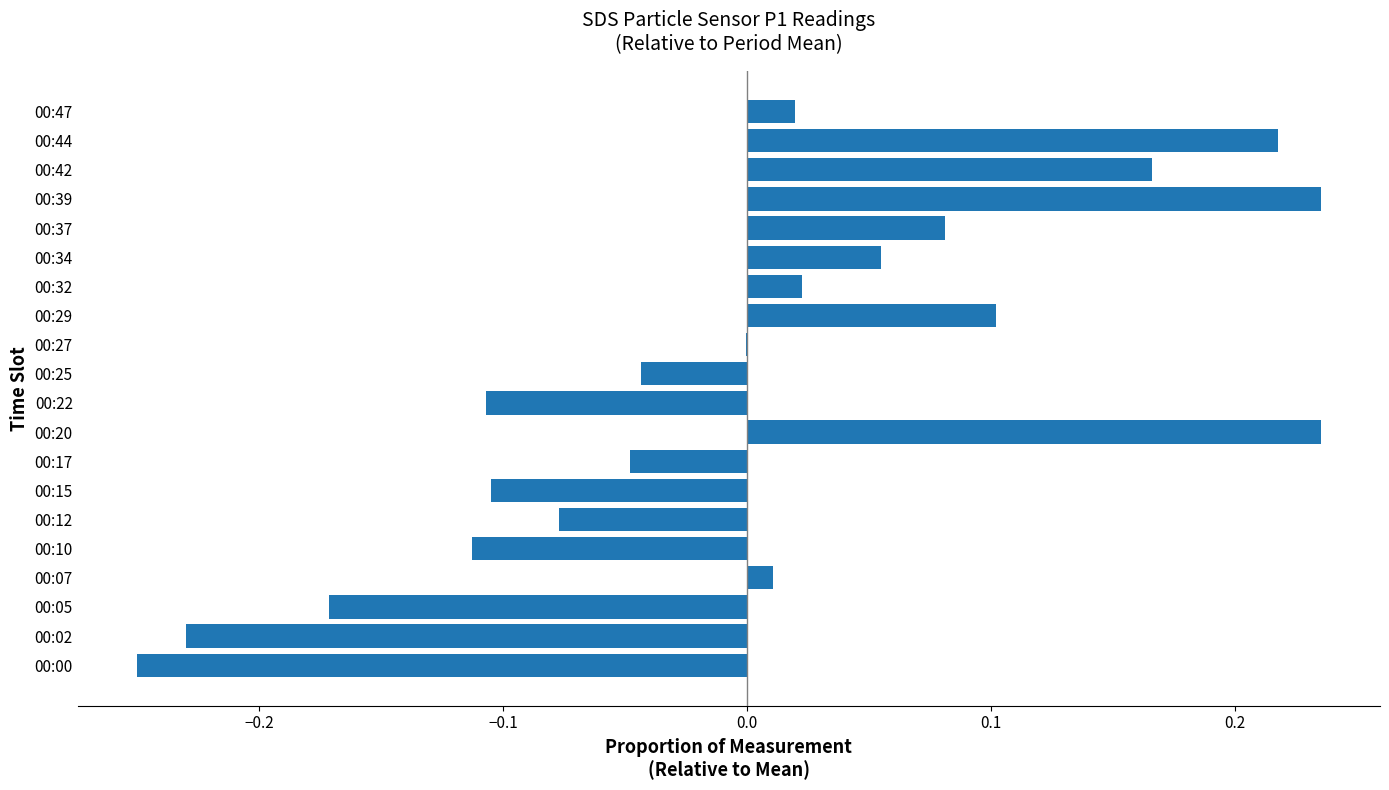

Between 00:02 and 00:12, which is larger?

00:12